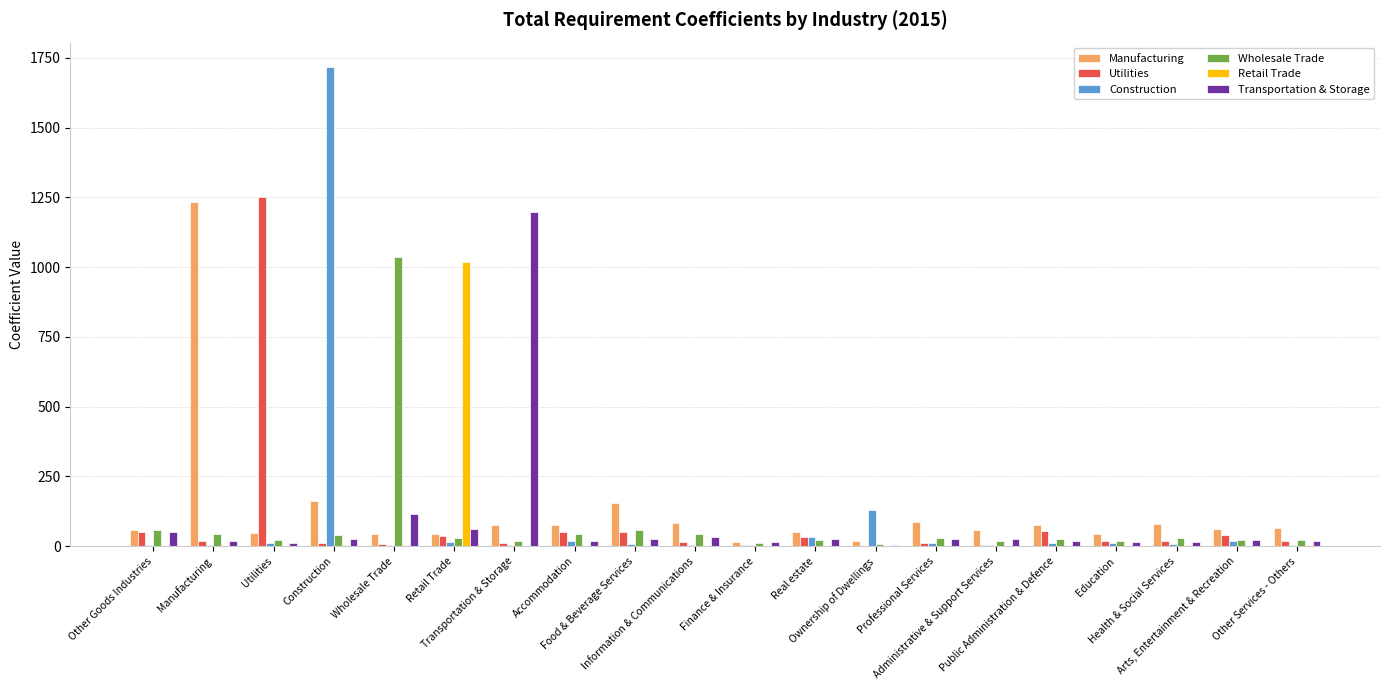

How many series are shown in this chart?

6